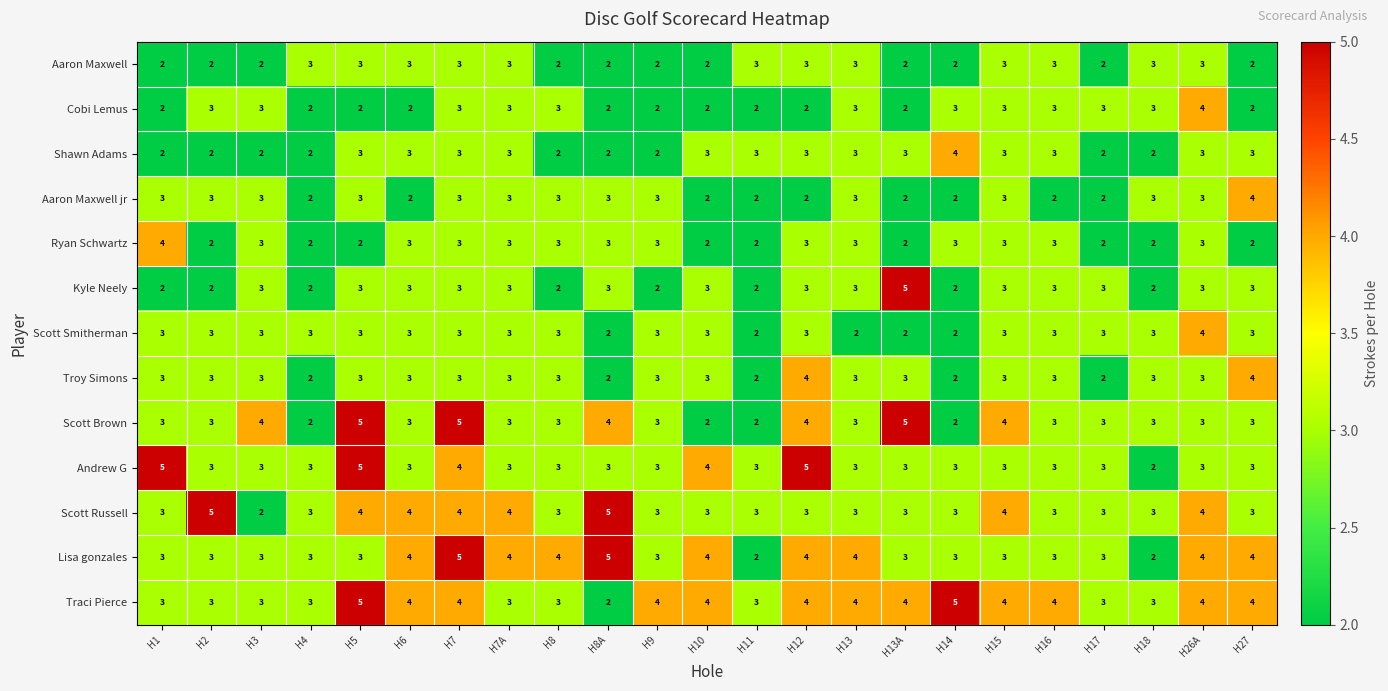

What is the maximum value shown in the chart?

5